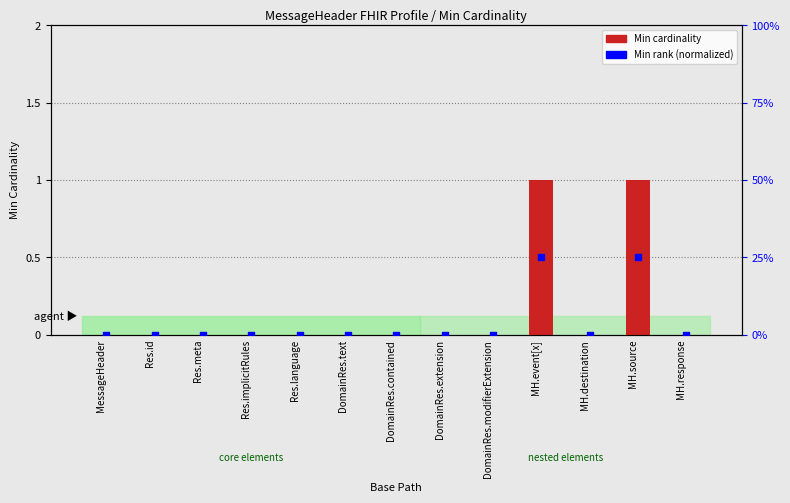

Which series reaches the minimum Y coordinate?

Min